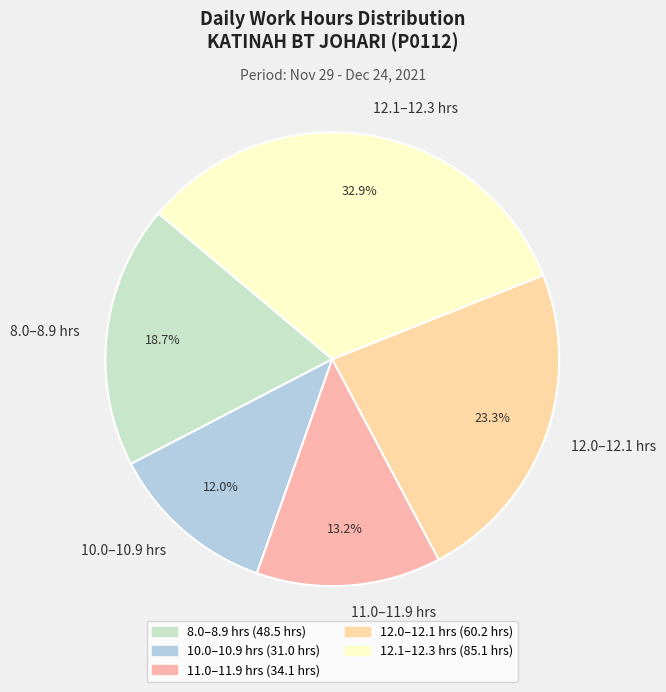

Rank the categories by value from highest to lowest.

12.1–12.3 hrs, 12.0–12.1 hrs, 8.0–8.9 hrs, 11.0–11.9 hrs, 10.0–10.9 hrs